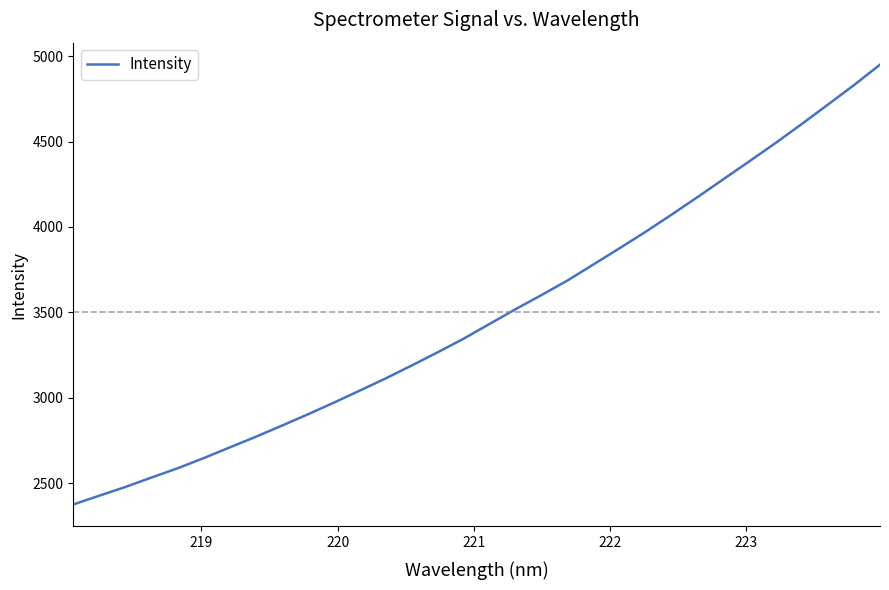

How many distinct data groups are displayed?

1